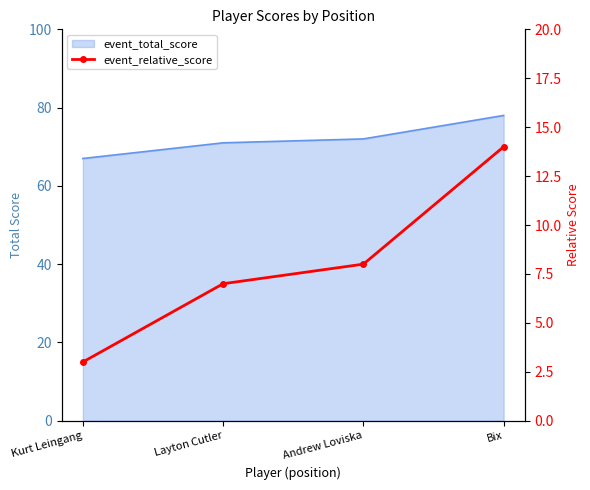

Rank the categories by value from highest to lowest.

Bix, Andrew Loviska, Layton Cutler, Kurt Leingang